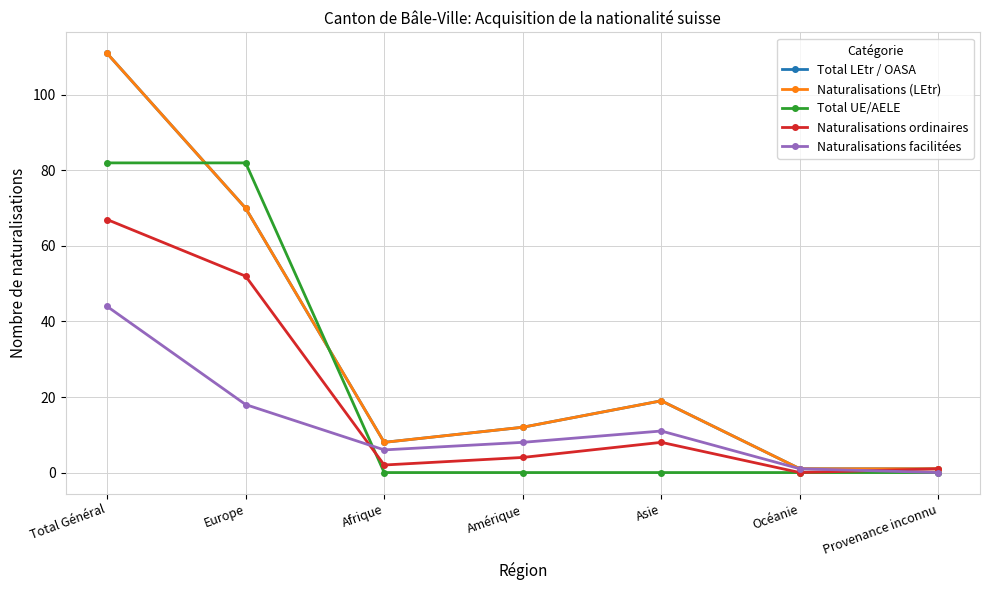

Which series has the largest range (max minus min)?

Total LEtr / OASA